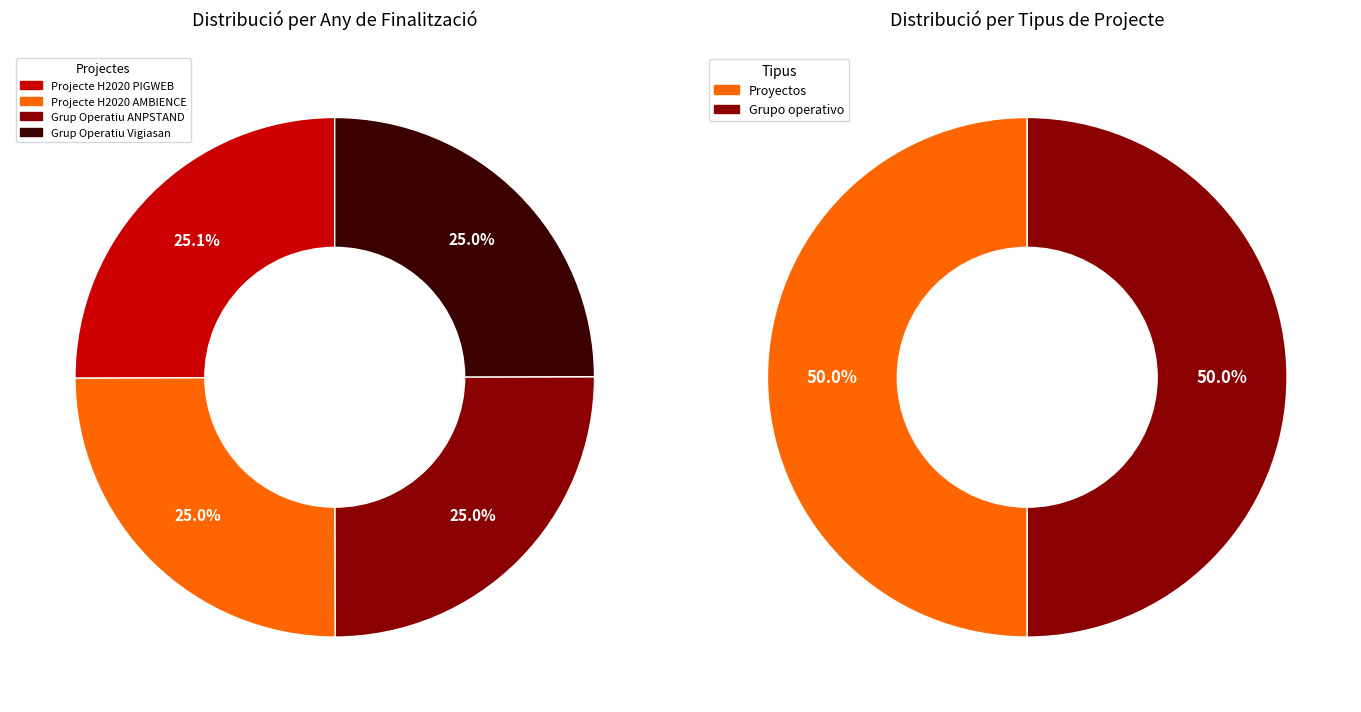

To the nearest percent, what percentage of the pie is Projecte H2020 PIGWEB?

25%